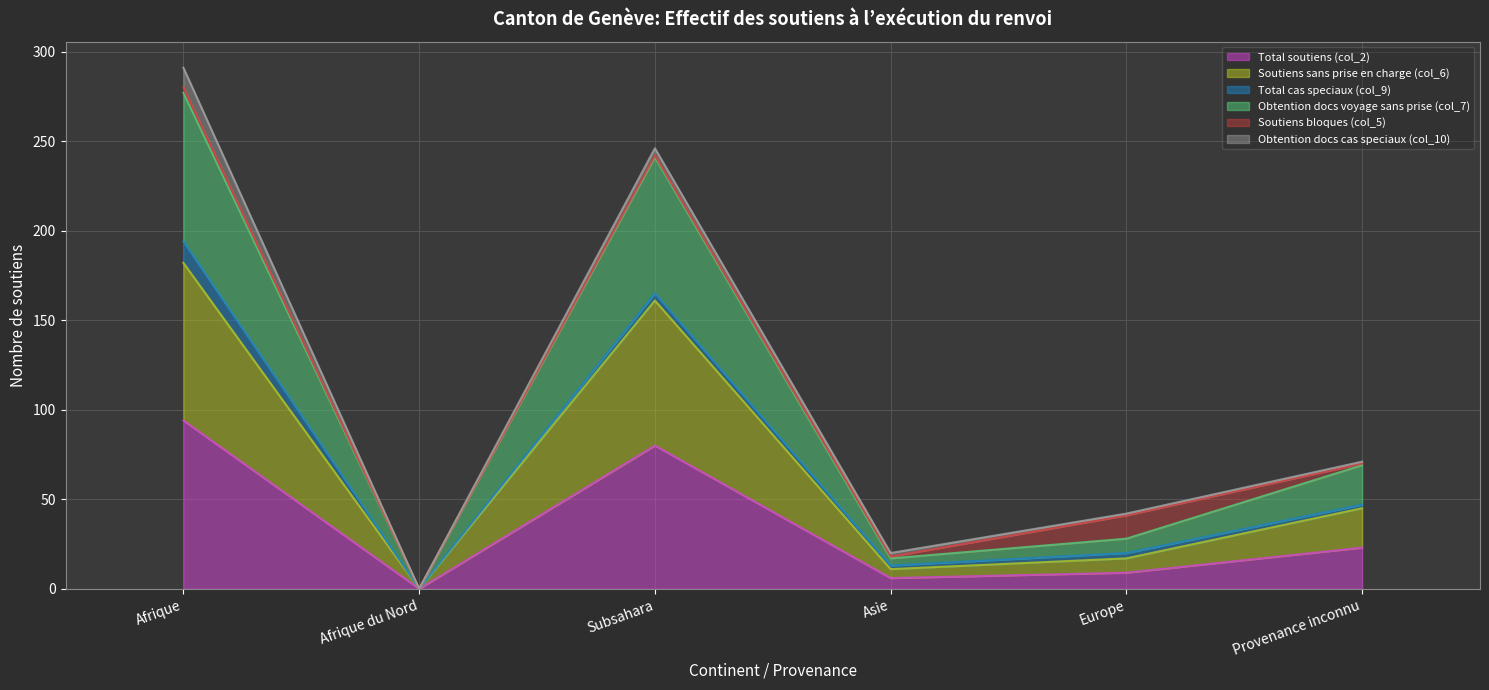

The value of Total soutiens (col_2) at Asie is 9. True or false?

False